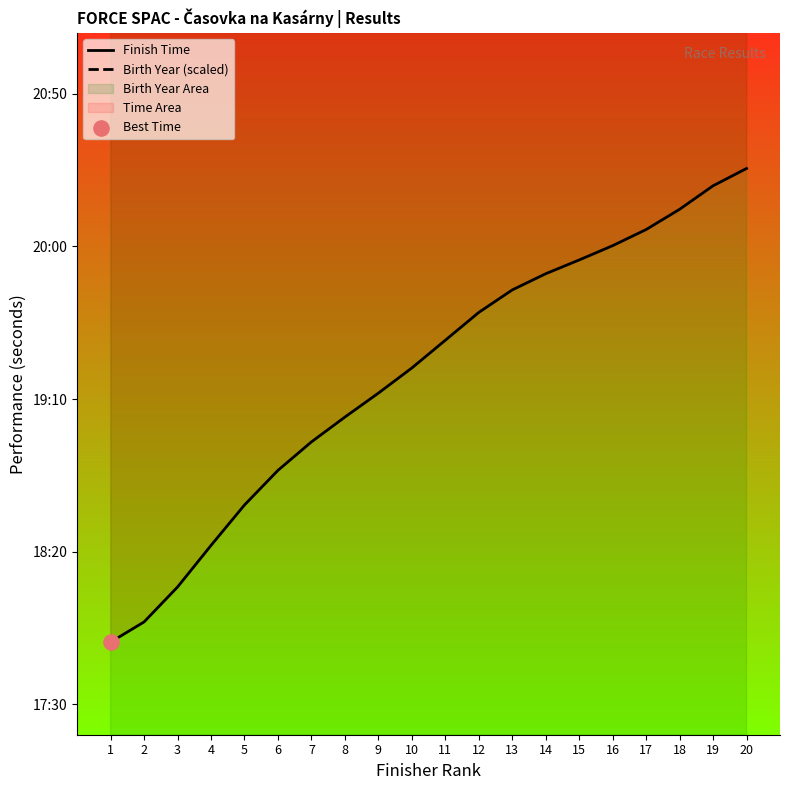

Which series has the largest Y range (max minus min)?

Finish Time